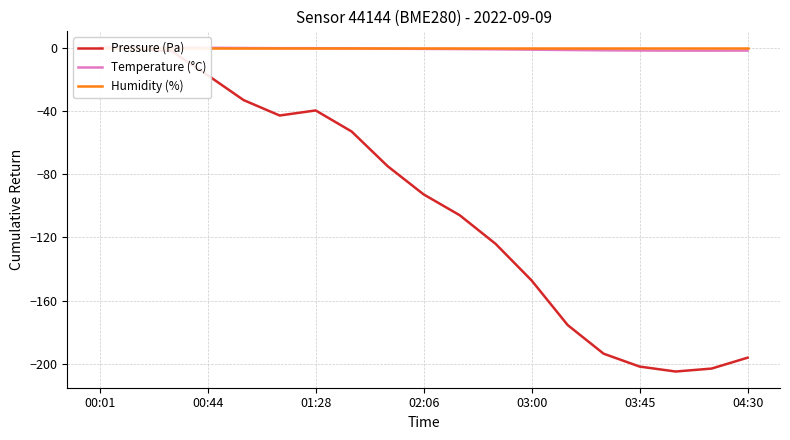

Count the number of data series in this chart.

3